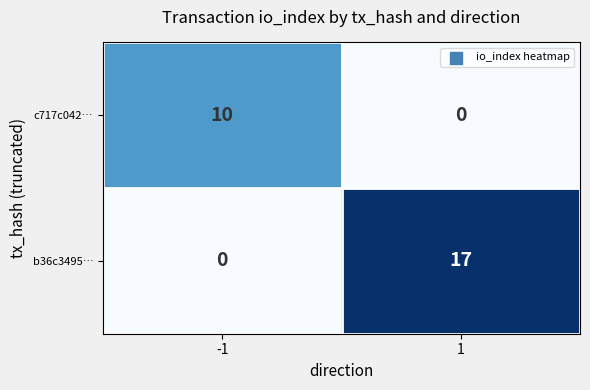

What is the average value of the c717c042… series?

5